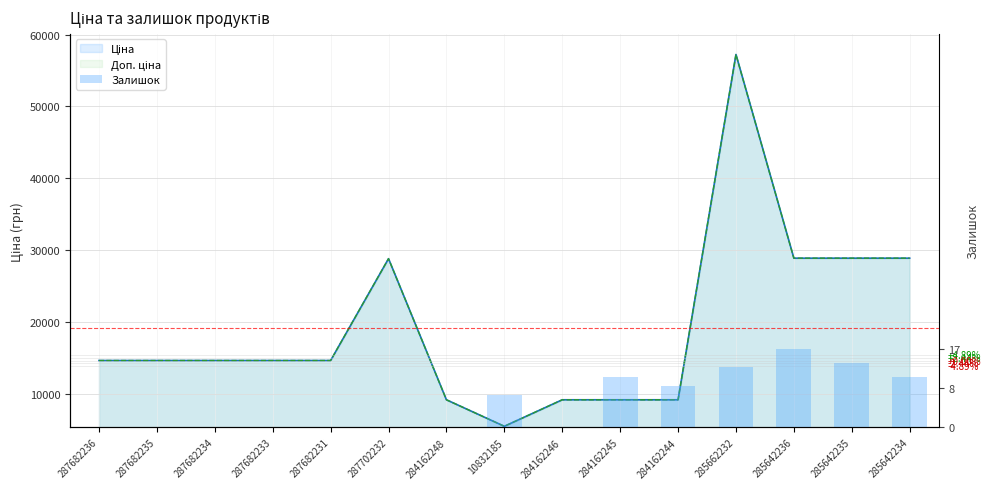

What is the sum of the values at 285642234 and 285642235?

25